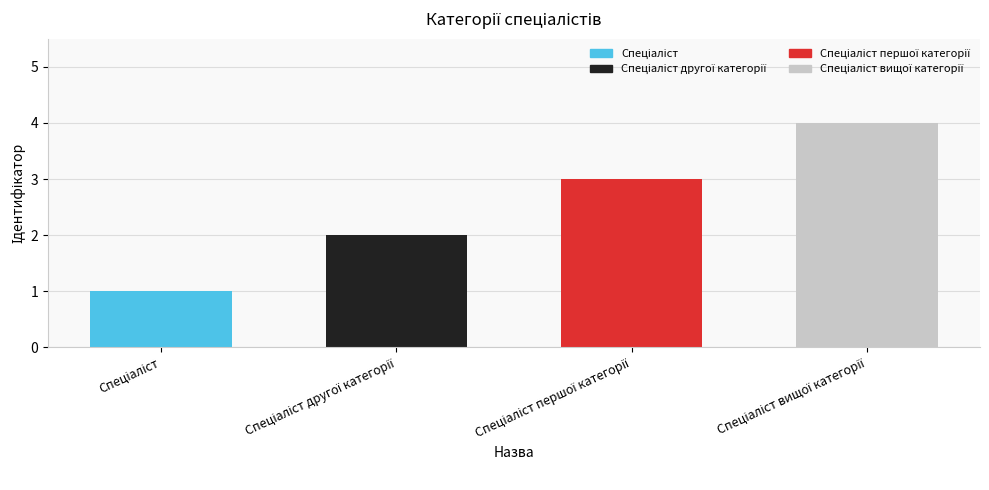

What is the smallest value displayed?

1